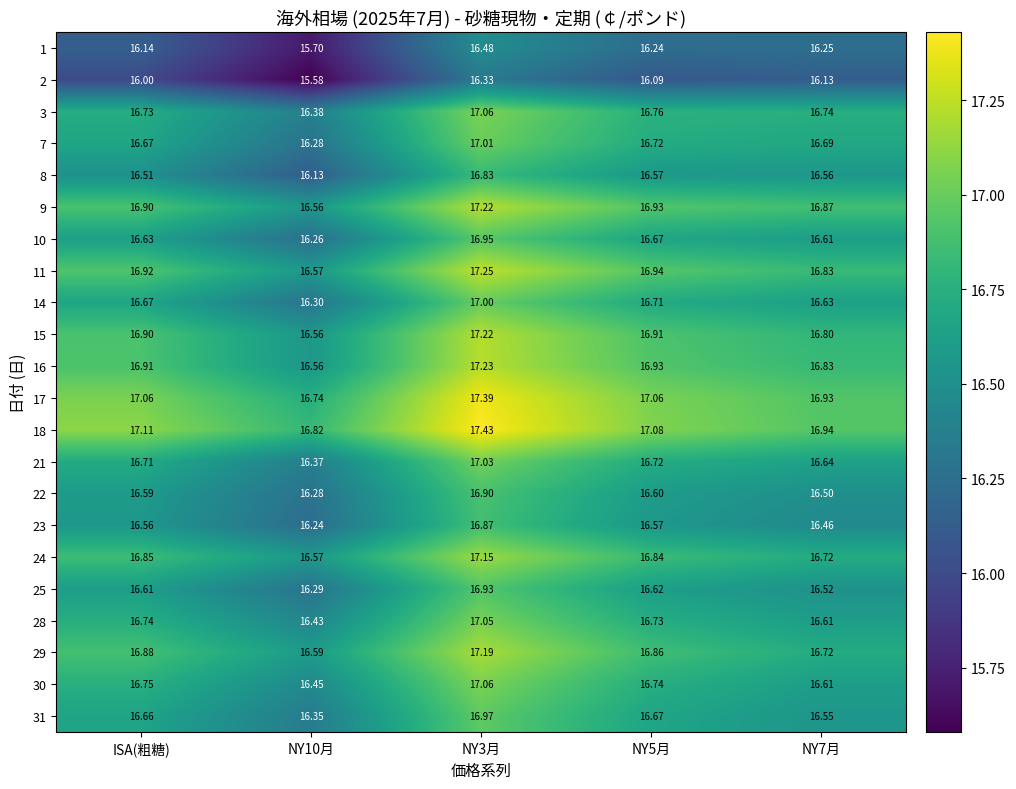

Is the value of 17 at NY10月 greater than the value of 9 at NY10月?

Yes